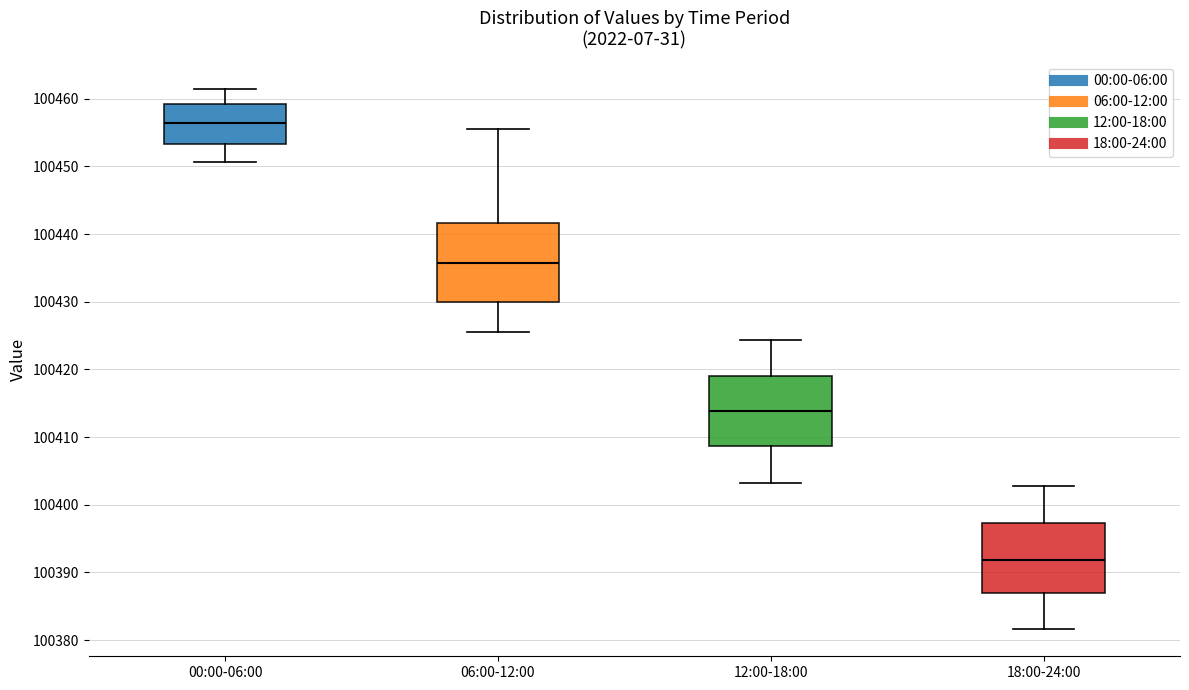

Where does the median line of the box for 06:00-12:00 sit on the y-axis? The values are not printed on the chart, so give them approximately, as read against the axis.

100436